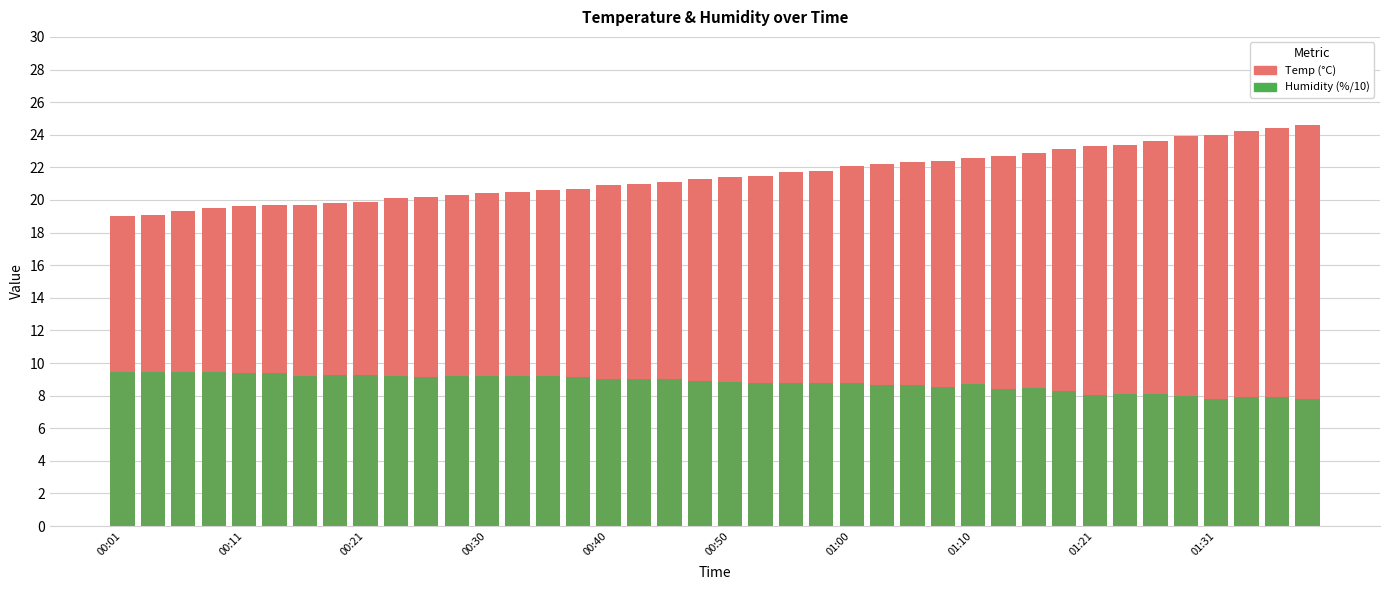

The value of Humidity (%/10) at 27 is 8.6. True or false?

True